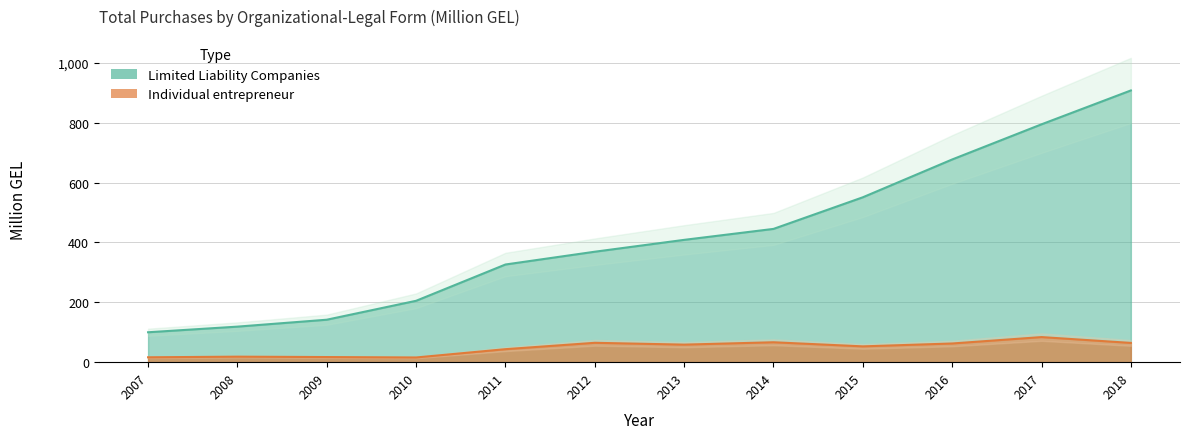

What value does the Individual entrepreneur series have at 2014?

66.5